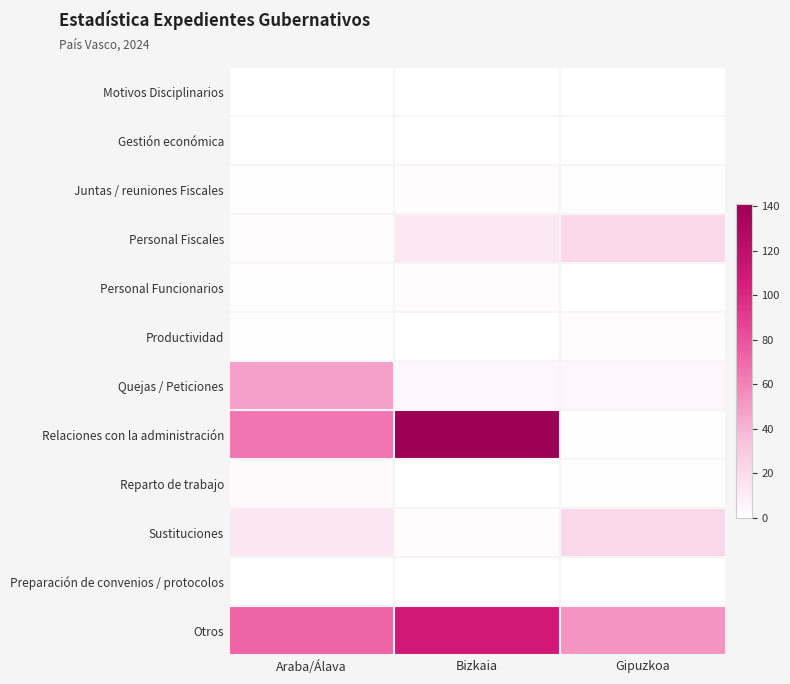

Reading left to right, what are all the values shown in this chart?

Motivos Disciplinarios: Araba/Álava=0	Bizkaia=0	Gipuzkoa=0
Gestión económica: Araba/Álava=0	Bizkaia=0	Gipuzkoa=0
Juntas / reuniones Fiscales: Araba/Álava=1	Bizkaia=2	Gipuzkoa=1
Personal Fiscales: Araba/Álava=2	Bizkaia=13	Gipuzkoa=21
Personal Funcionarios: Araba/Álava=1	Bizkaia=2	Gipuzkoa=0
Productividad: Araba/Álava=1	Bizkaia=0	Gipuzkoa=2
Quejas / Peticiones: Araba/Álava=48	Bizkaia=5	Gipuzkoa=5
Relaciones con la administración: Araba/Álava=66	Bizkaia=141	Gipuzkoa=1
Reparto de trabajo: Araba/Álava=3	Bizkaia=0	Gipuzkoa=1
Sustituciones: Araba/Álava=14	Bizkaia=2	Gipuzkoa=22
Preparación de convenios / protocolos: Araba/Álava=0	Bizkaia=0	Gipuzkoa=0
Otros: Araba/Álava=73	Bizkaia=109	Gipuzkoa=53